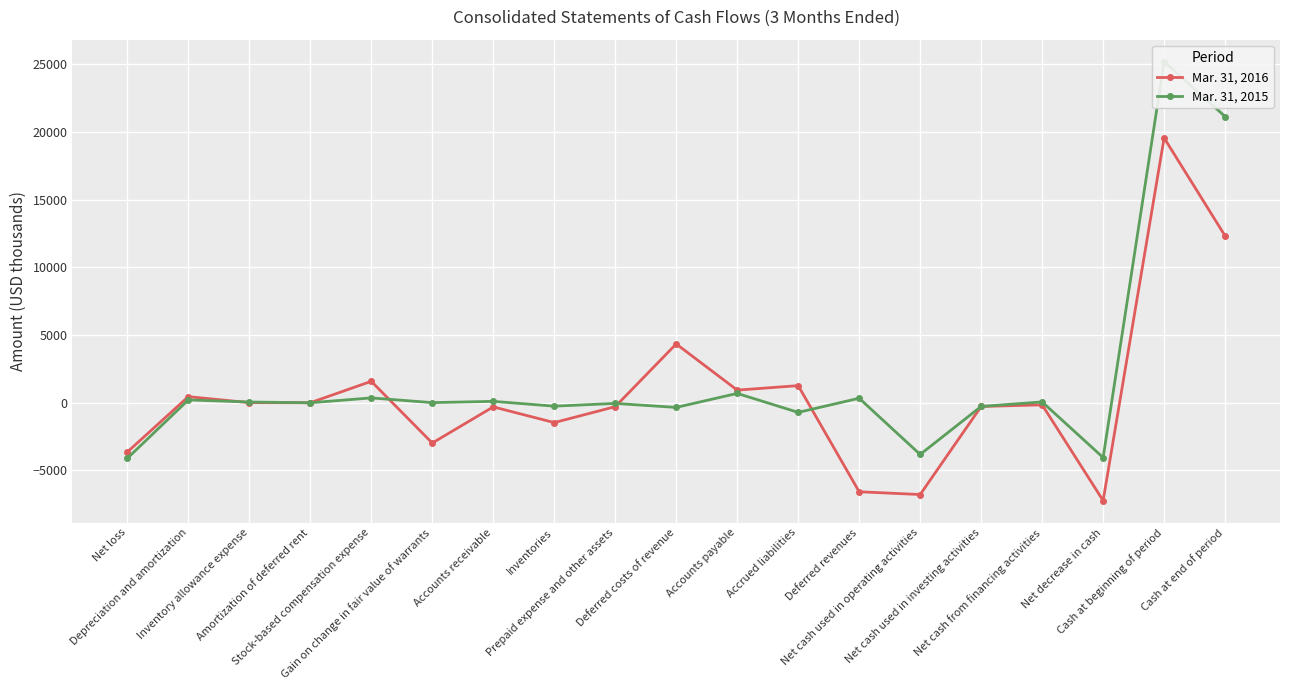

After their last crossing, which series has the higher values: Mar. 31, 2015 or Mar. 31, 2016?

Mar. 31, 2015